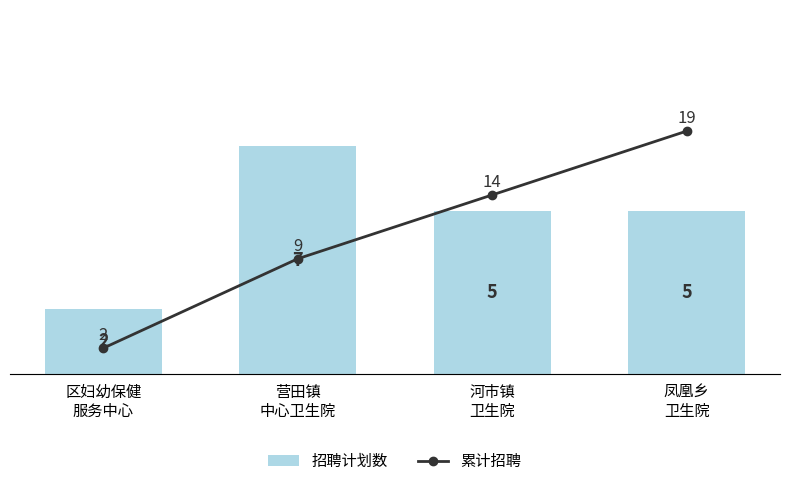

What is the difference between the 累计招聘 values at 区妇幼保健
服务中心 and 营田镇
中心卫生院?

7